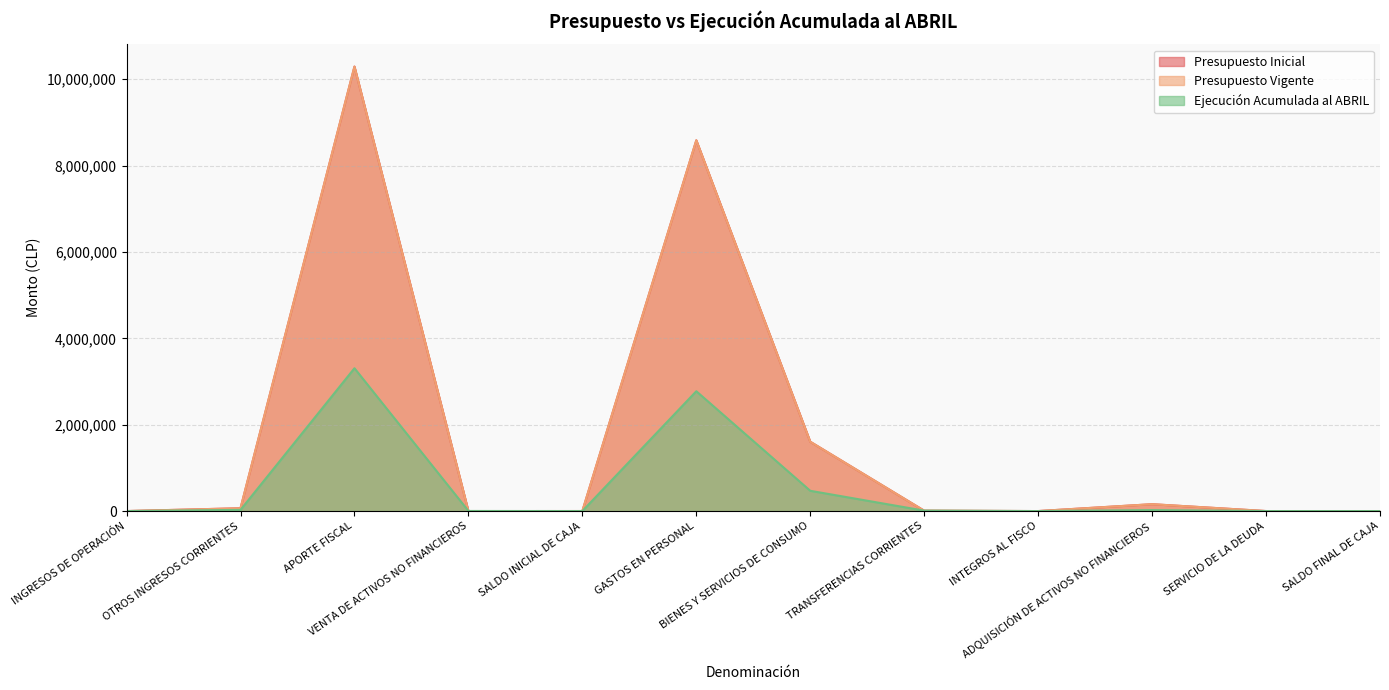

How many series are shown in this chart?

3